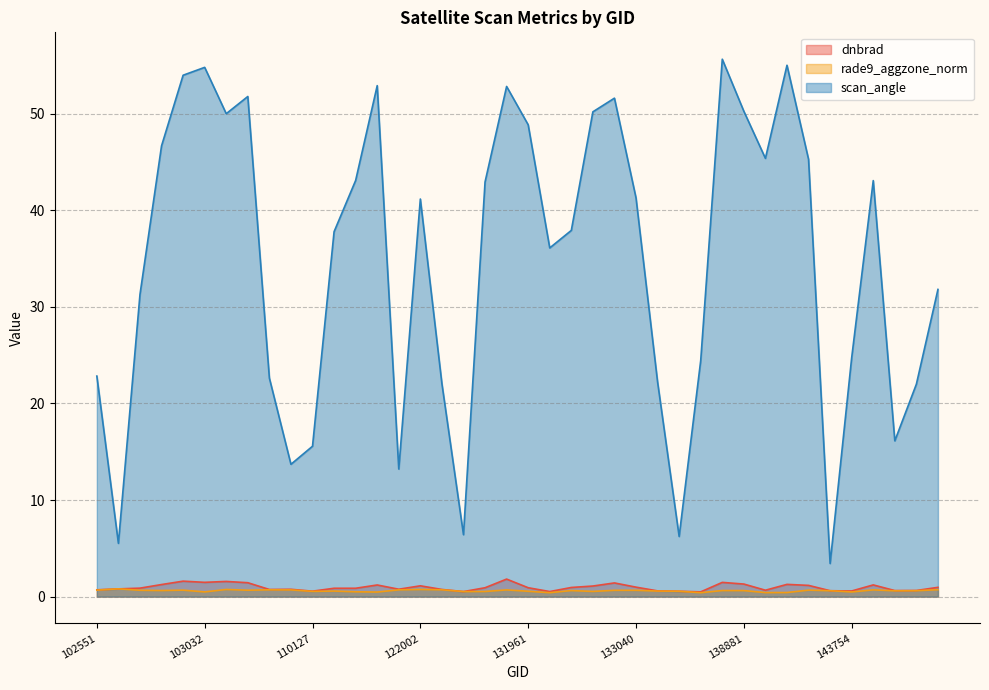

What is the total value across all series at 102912?

48.6